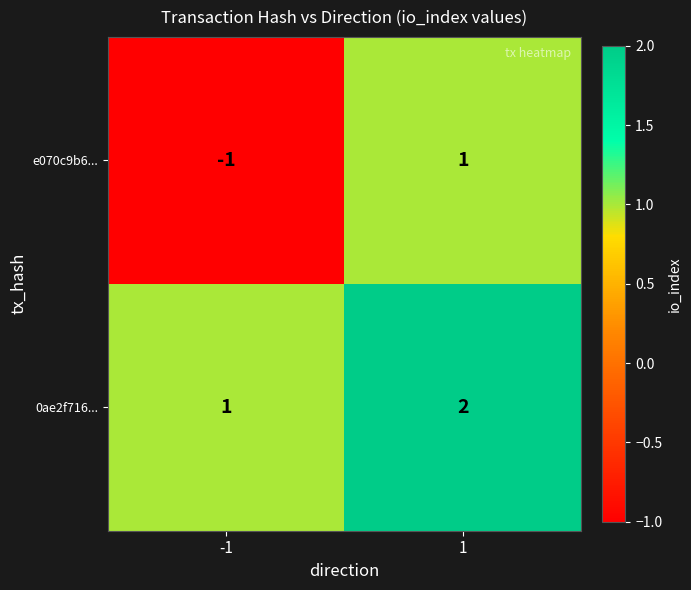

Reading left to right, transcribe all the data shown in this chart.

e070c9b6...: -1	1
0ae2f716...: 1	2